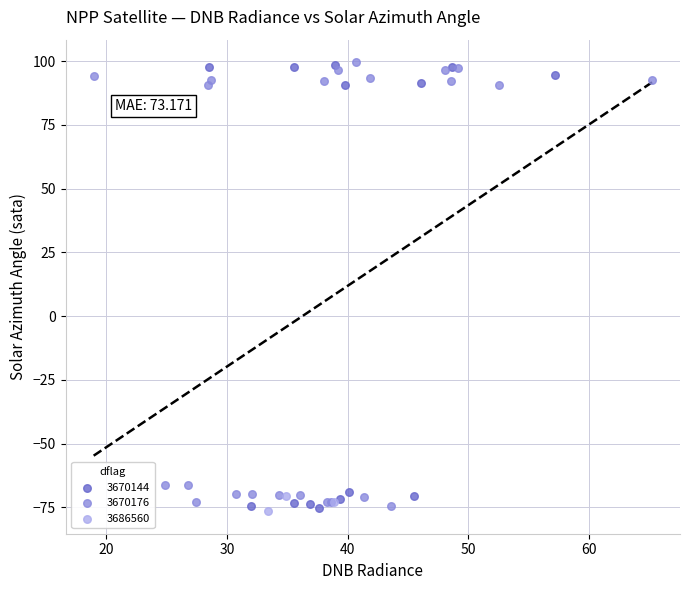

What are all the series names shown in the legend?

3670144, 3670176, 3686560